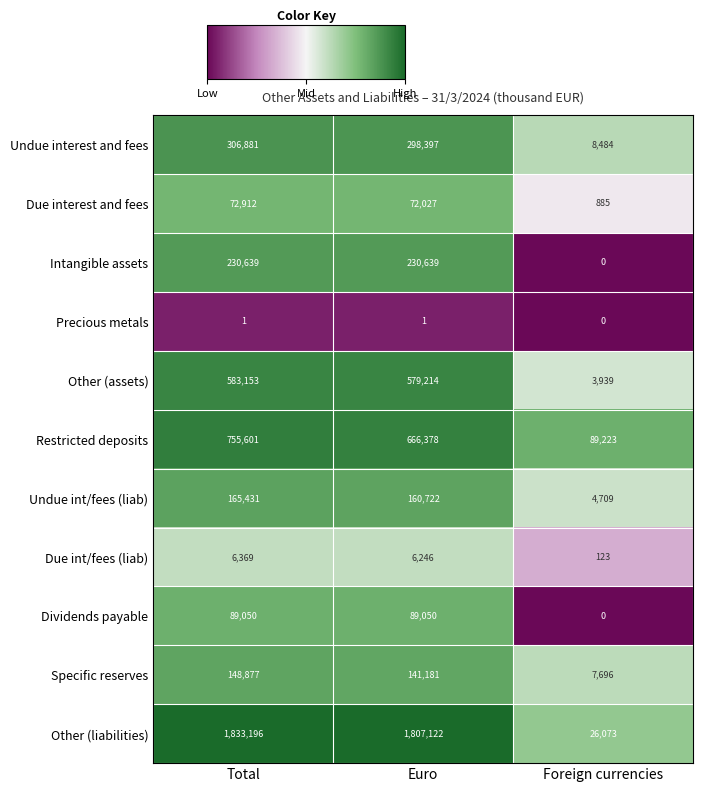

What value does the Undue int/fees (liab) series have at Euro, to the nearest 100?

160700